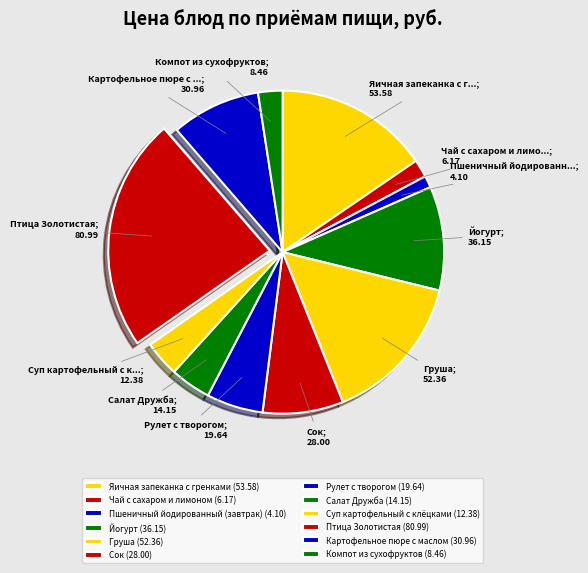

Count the number of slices in the pie.

12